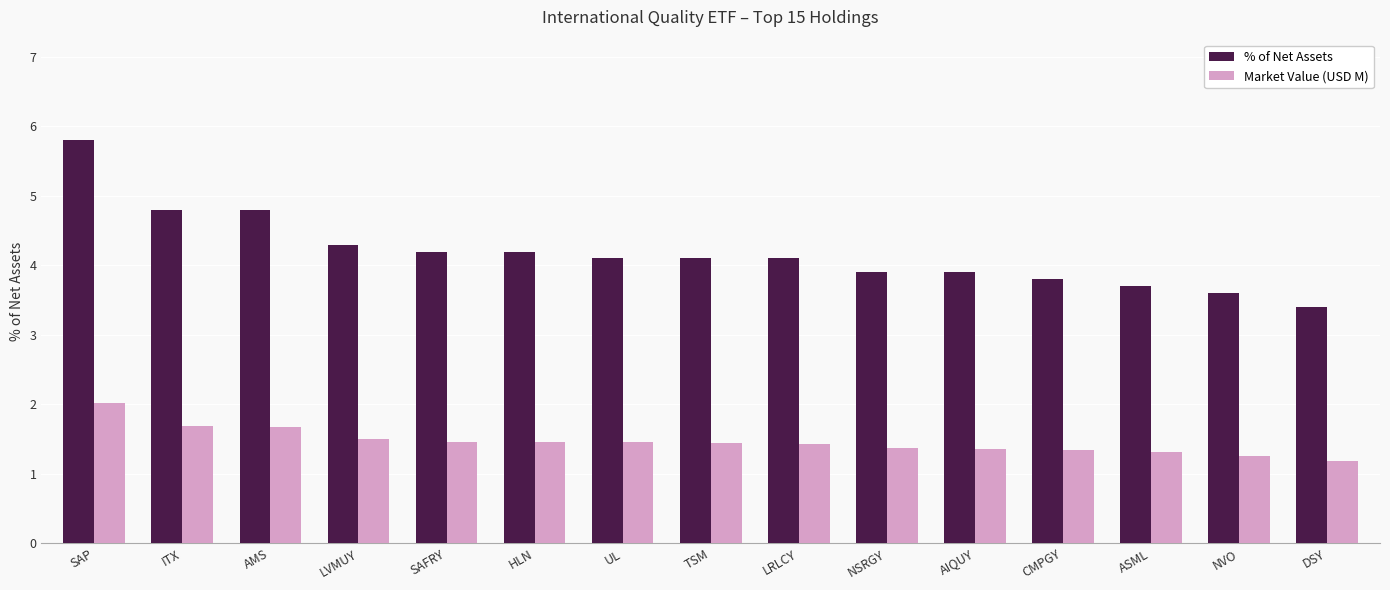

Rank the series by their maximum value, from highest to lowest.

% of Net Assets, Market Value (USD M)